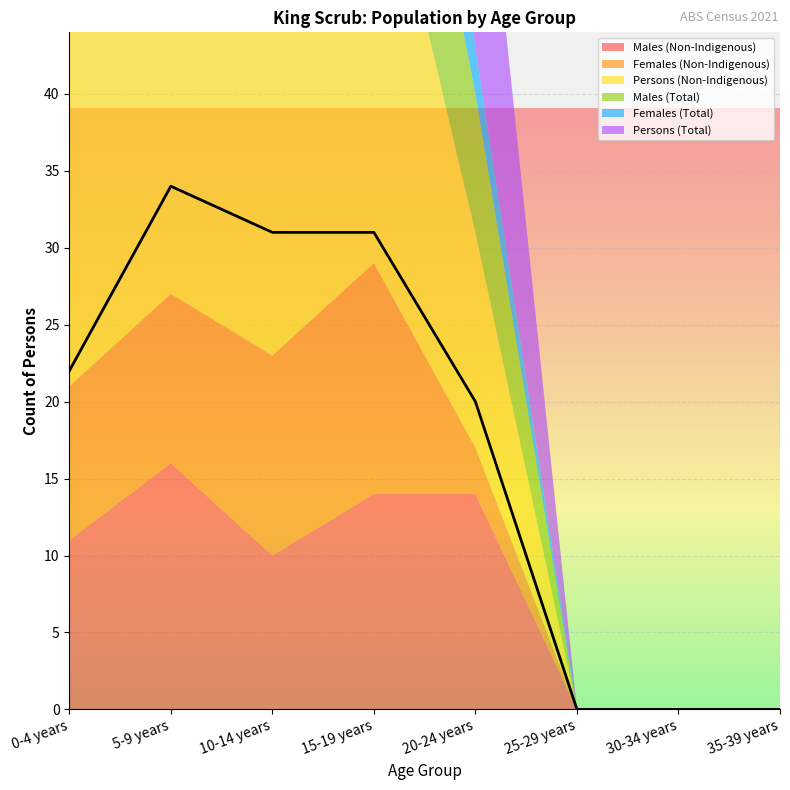

How many data points in Females (Total) are above 9?

3